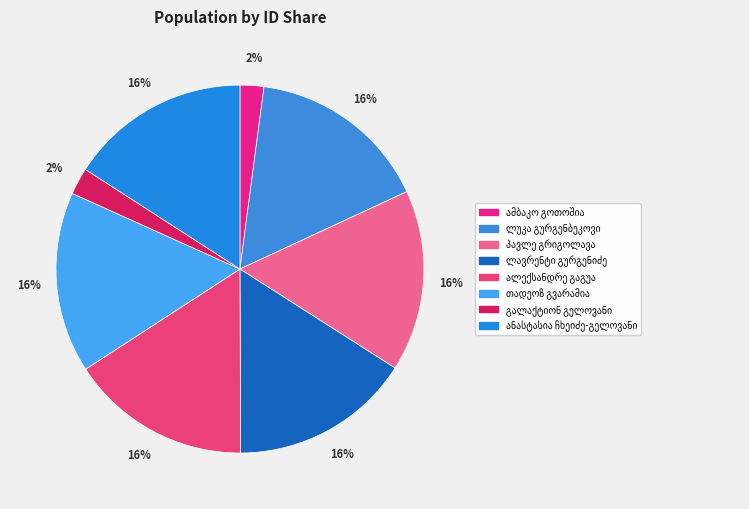

Count the number of slices in the pie.

8